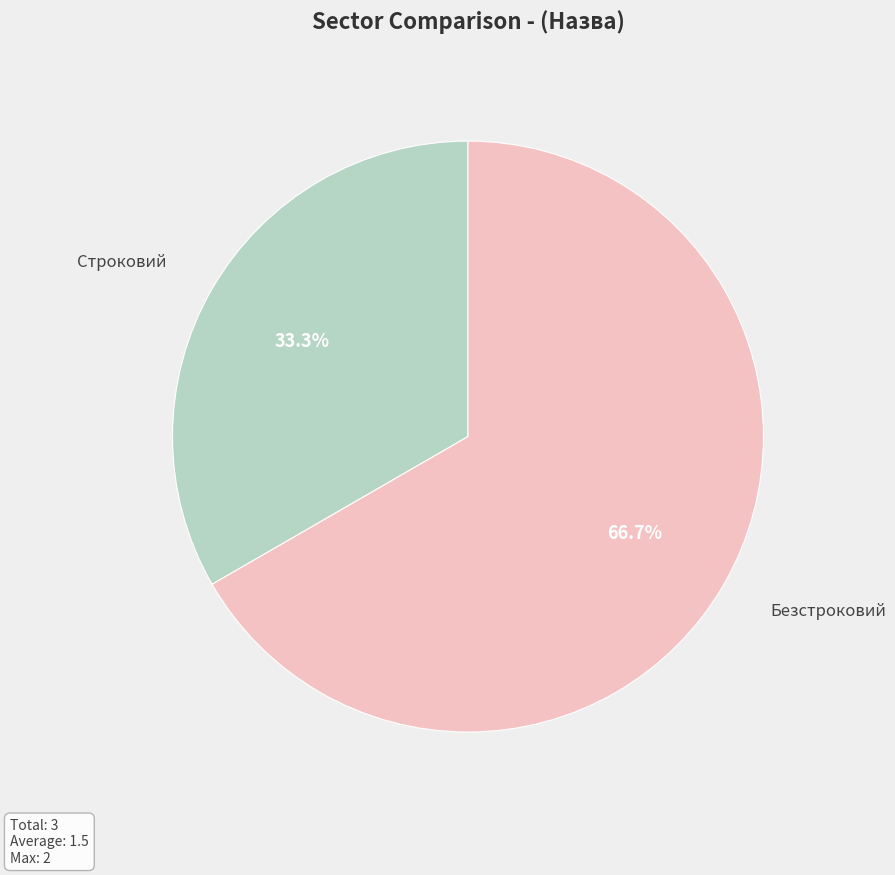

What is the largest slice in the pie chart?

Безстроковий